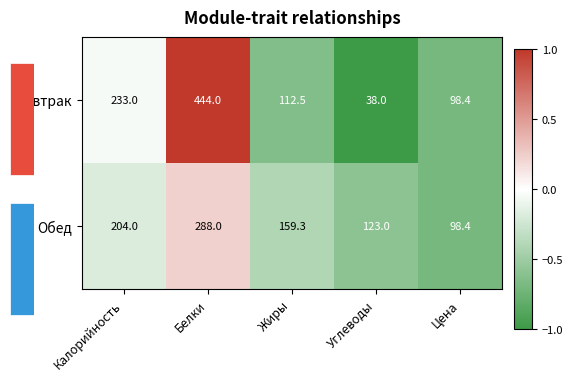

At which label does Обед reach its peak?

Белки